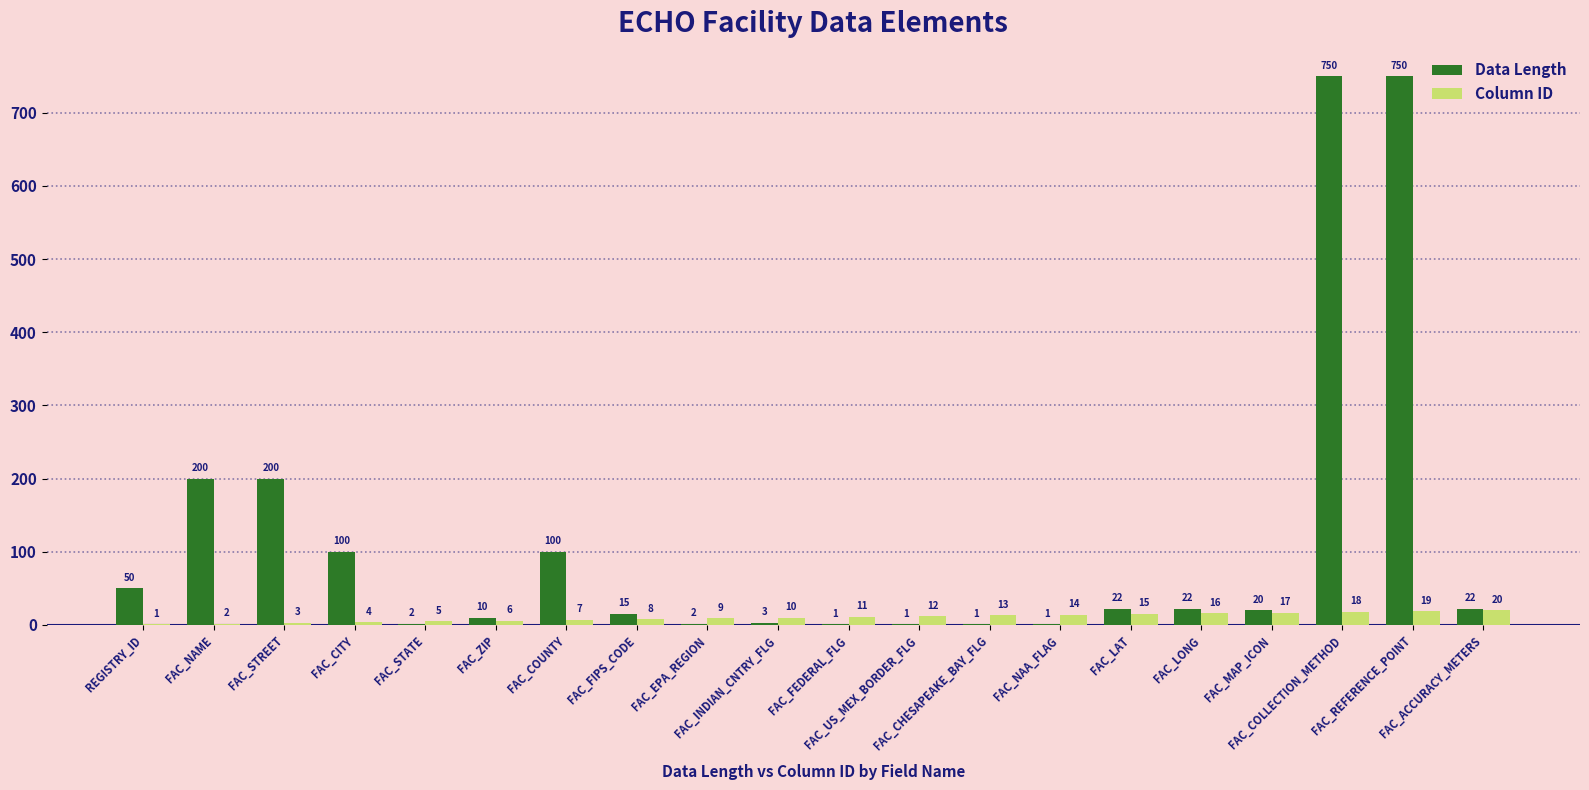

What is the sum of all Data Length values?

2272